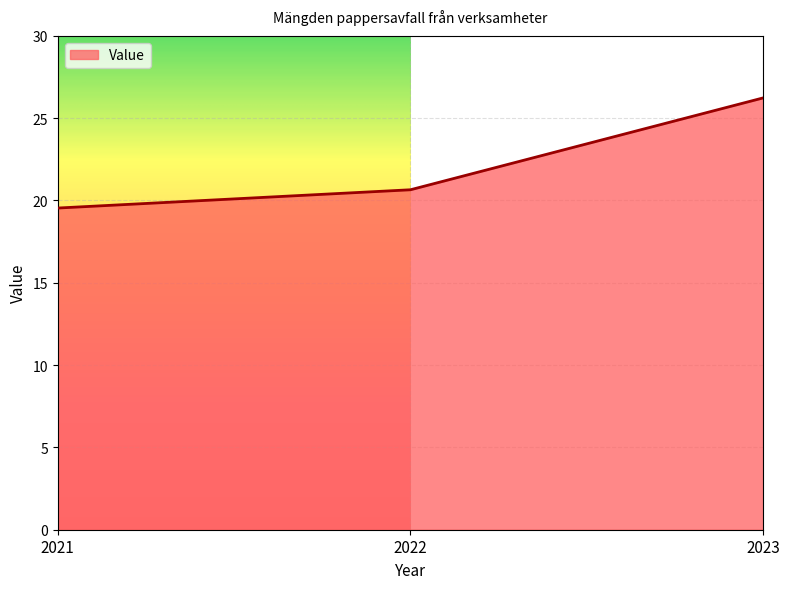

List the labels in order of value, largest first.

2023, 2022, 2021